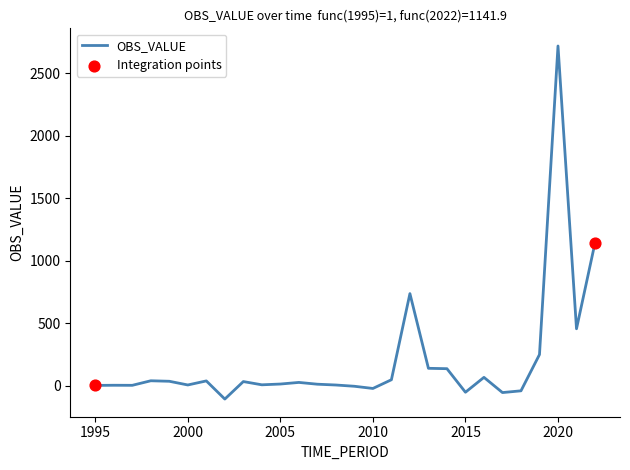

What is the difference between the maximum and minimum values?

2825.1